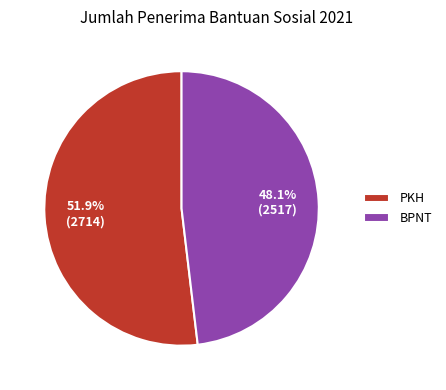

How many segments does this pie chart have?

2